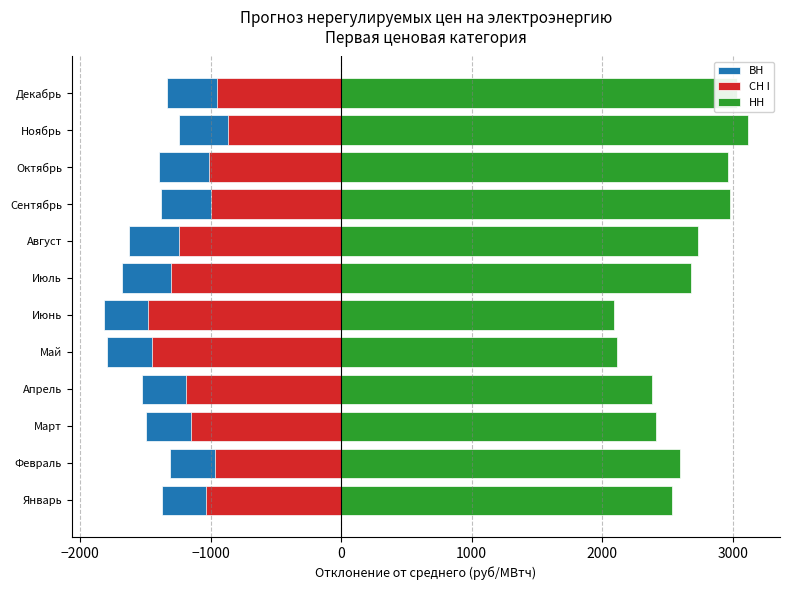

At how many categories does at least one series exceed 203?

12